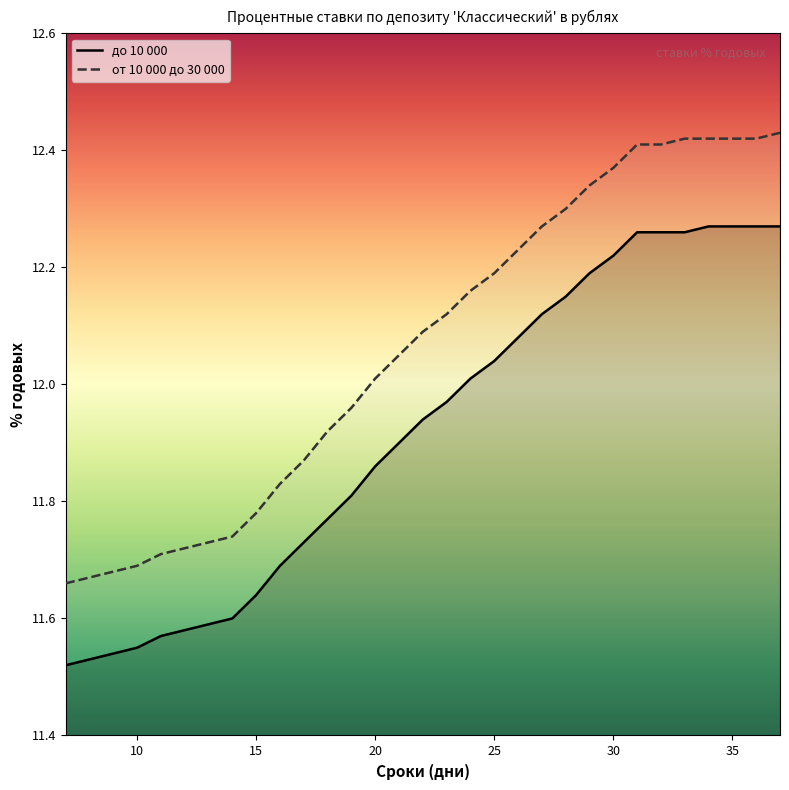

List the series in order of their overall mean, lowest first.

до 10 000, от 10 000 до 30 000